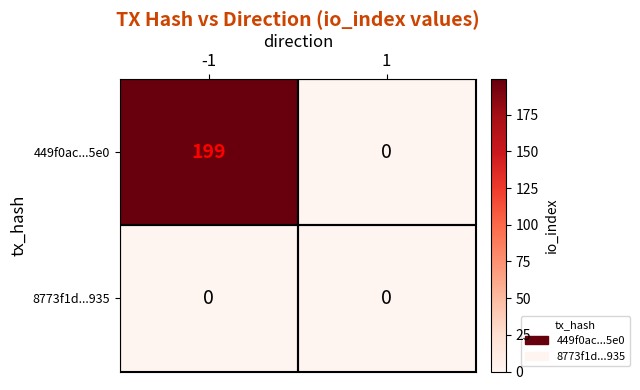

What is the average value of the 449f0ac...5e0 series?

100